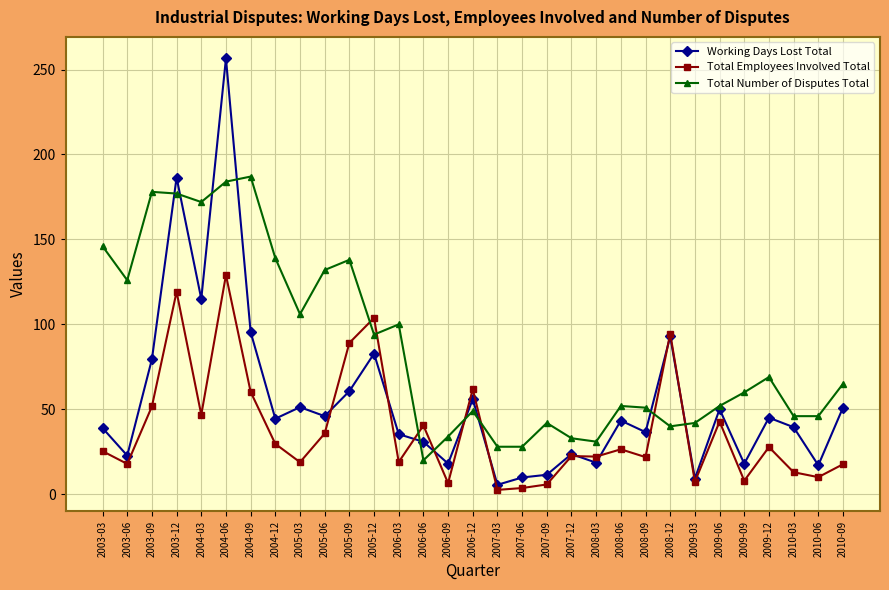

At which category does the chart reach its peak across all series?

2004-06